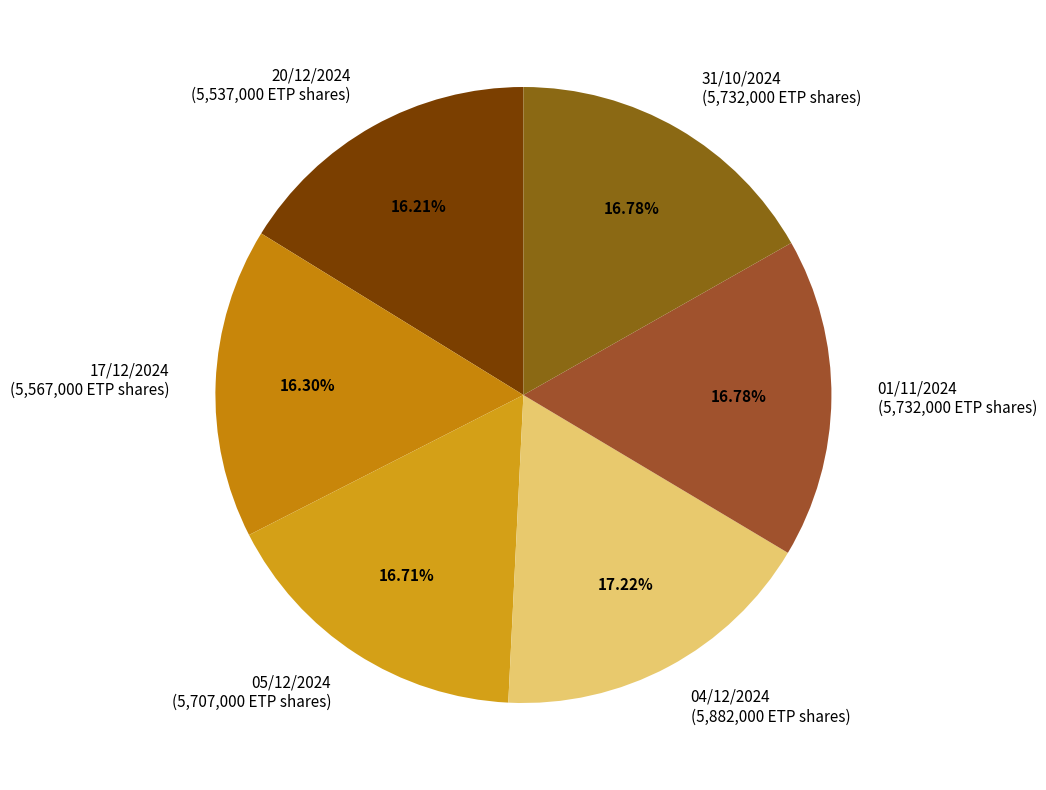

Is 04/12/2024 the majority of the pie?

No